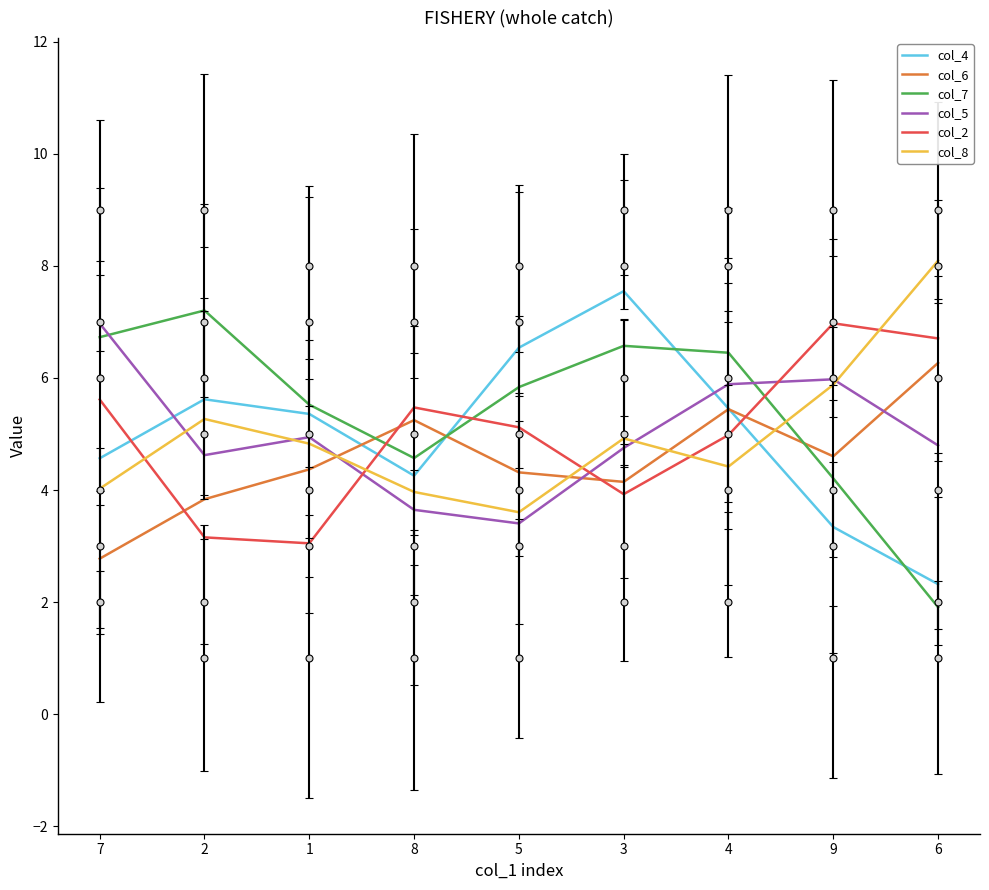

How many series are shown in this chart?

6